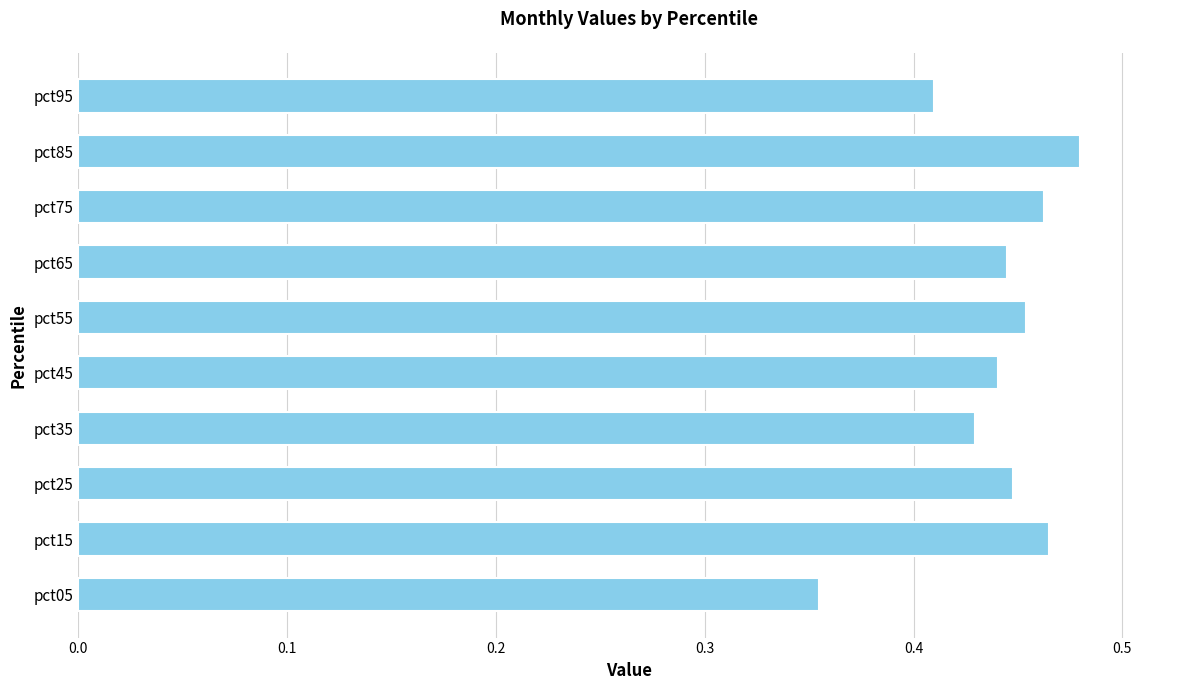

What is the sum of the values at pct85 and pct35?

0.9